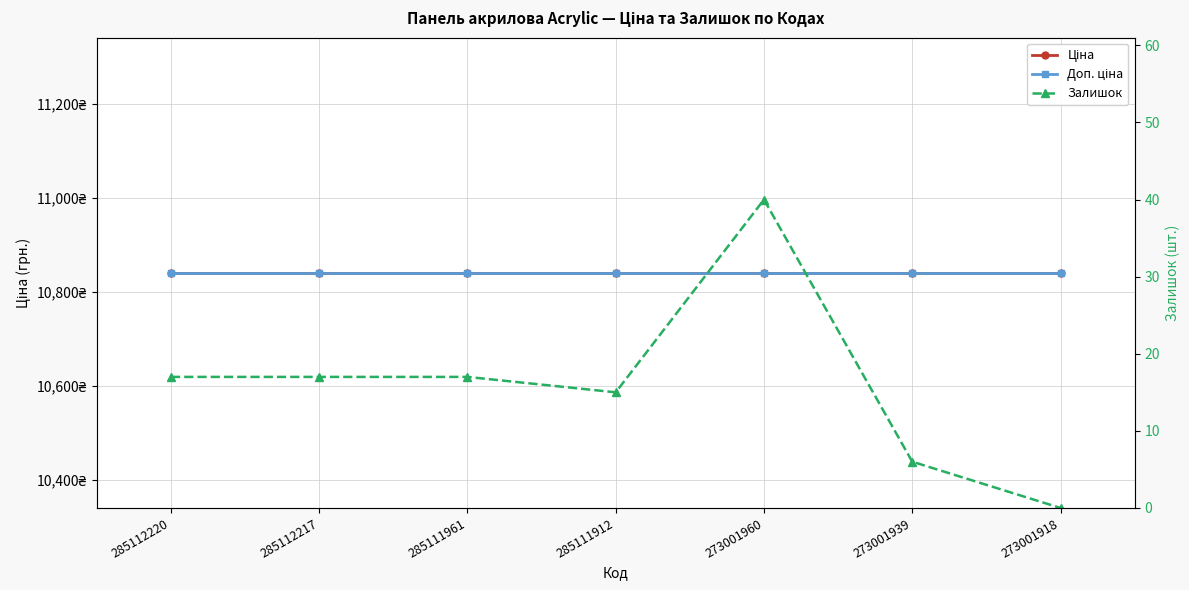

Where is the first local maximum for Залишок?

273001960